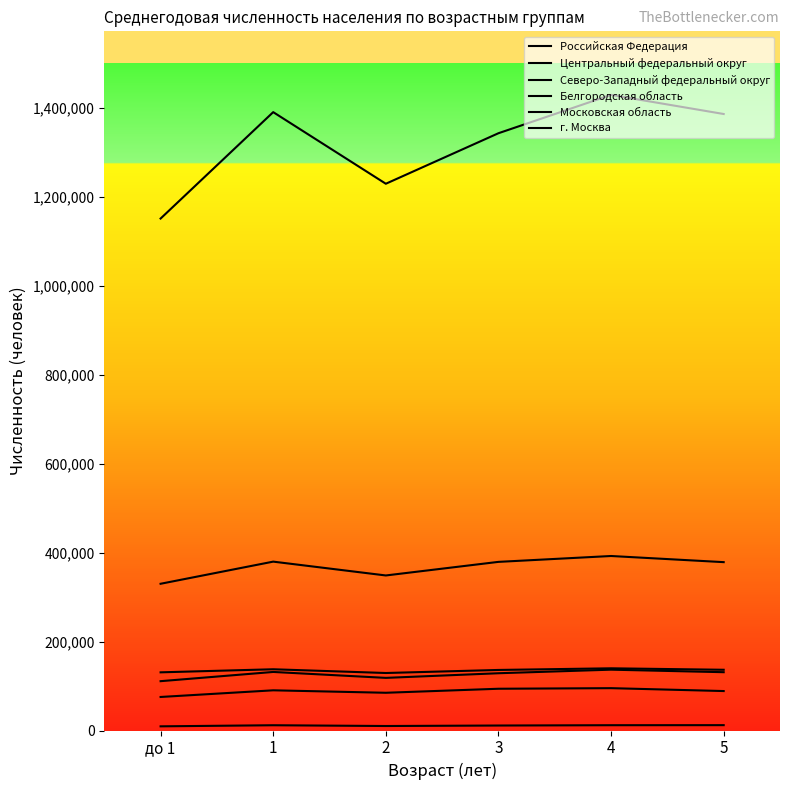

Does the chart display data point markers on the line(s)?

No